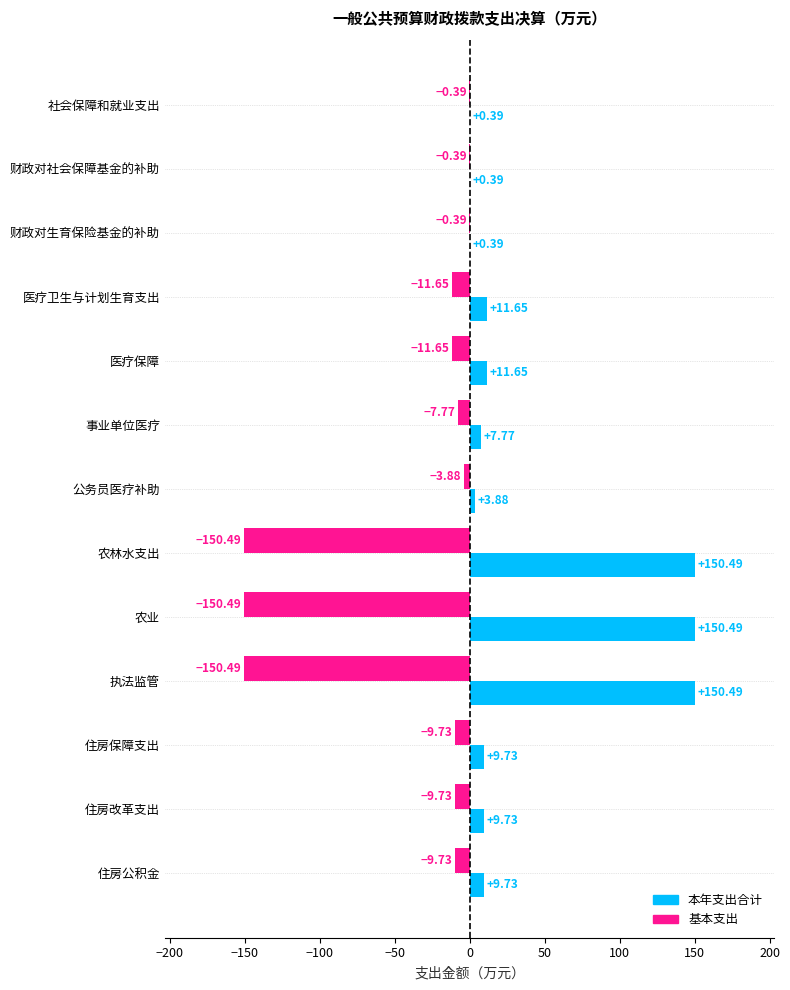

What is the sum of all 基本支出 values?

-516.8